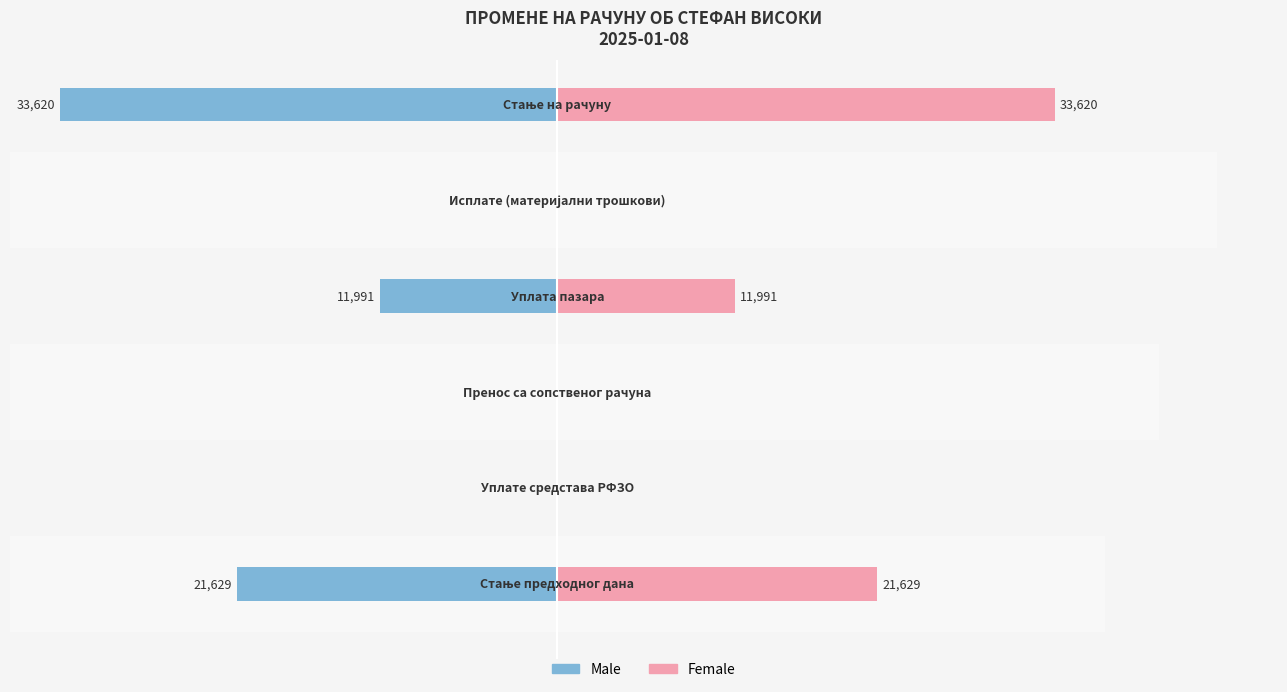

Which series changed the most between 1 and 5?

Male